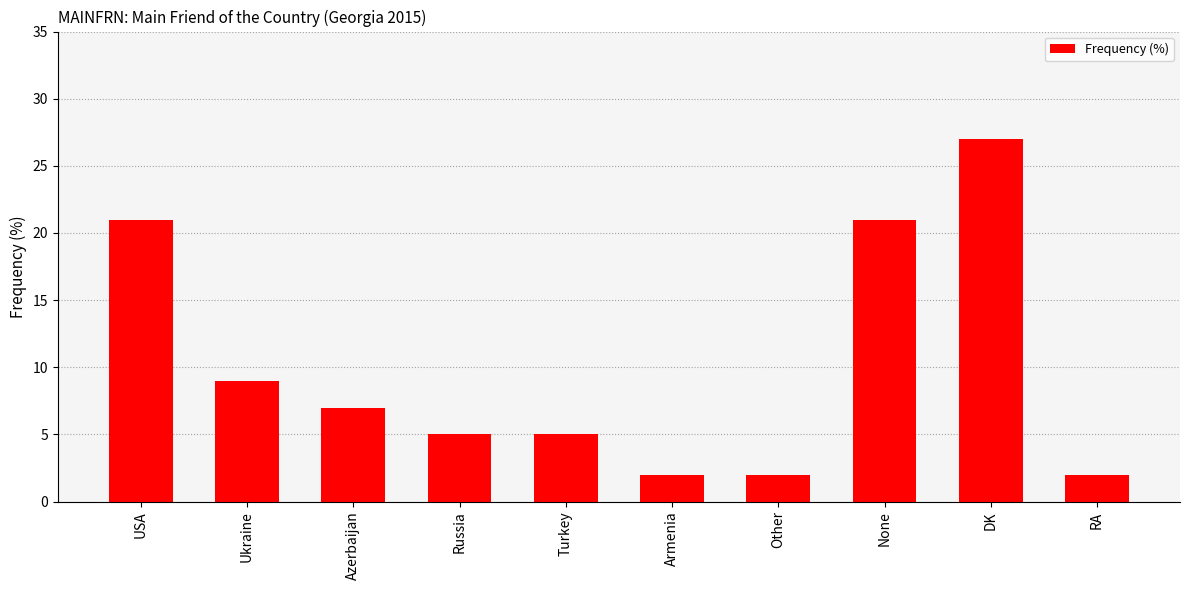

What is the greatest value displayed?

27